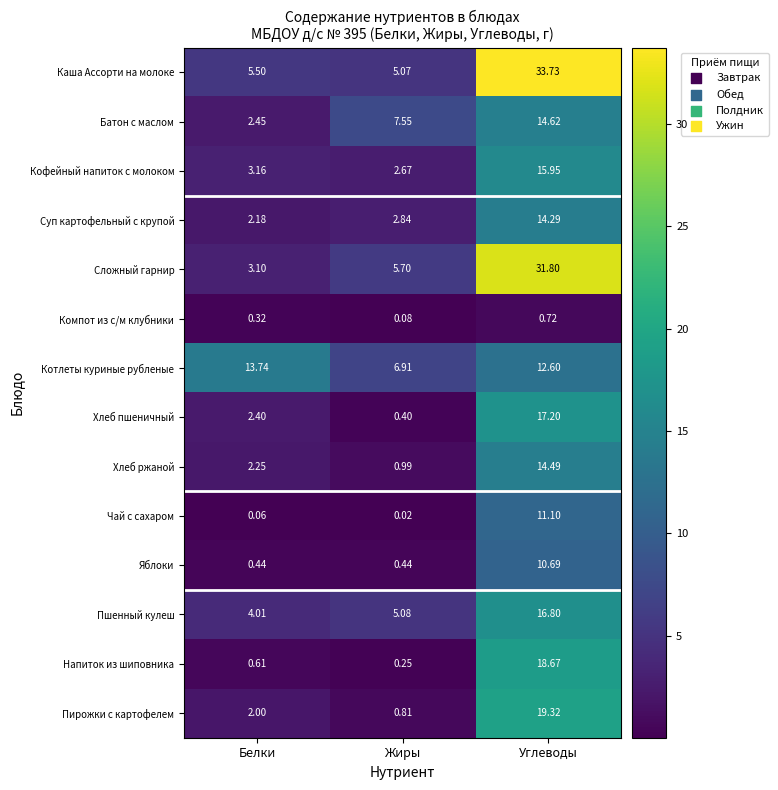

Is the value of Компот из с/м клубники at Углеводы greater than the value of Напиток из шиповника at Углеводы?

No